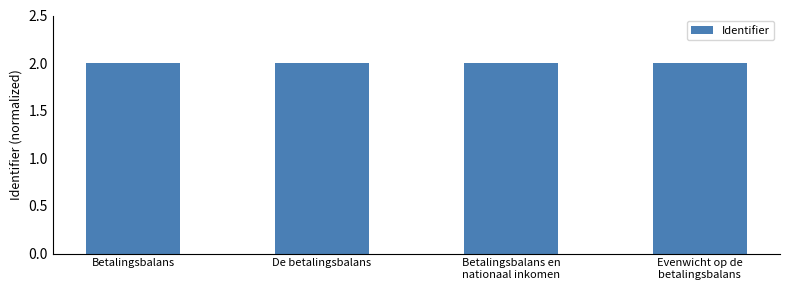

Reading left to right, transcribe all the data shown in this chart.

2.0	2.0	2.0	2.0